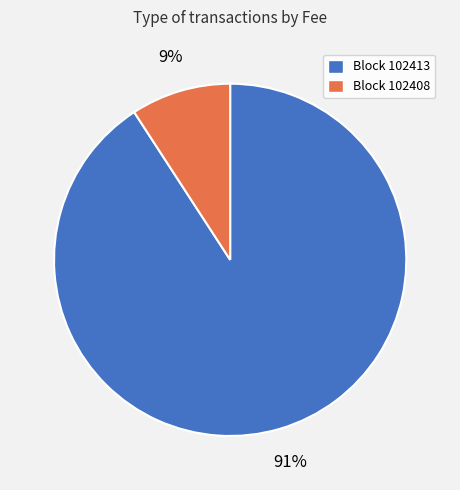

Between Block 102408 and Block 102413, which is larger?

Block 102413